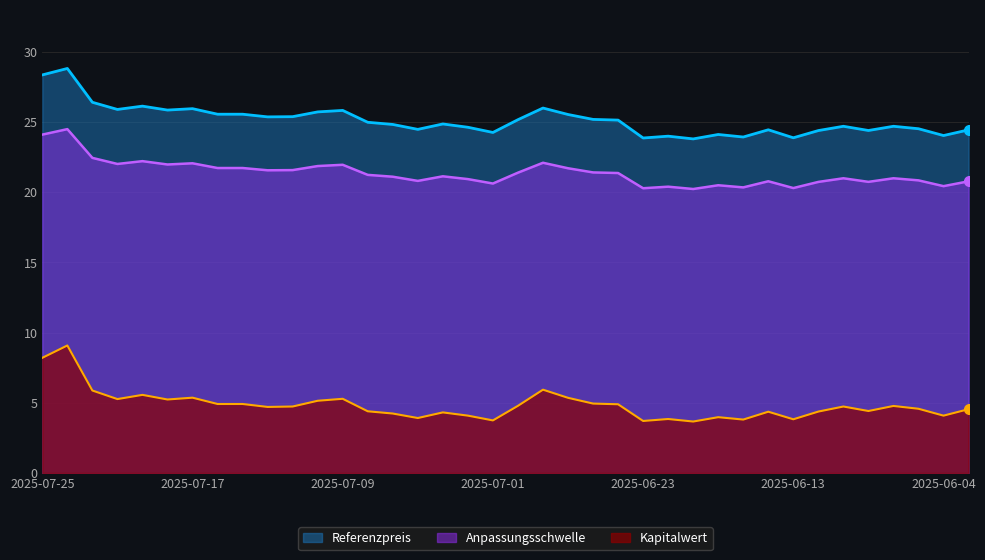

Is the value of Anpassungsschwelle at 2025-06-24 greater than the value of Kapitalwert at 2025-07-15?

Yes